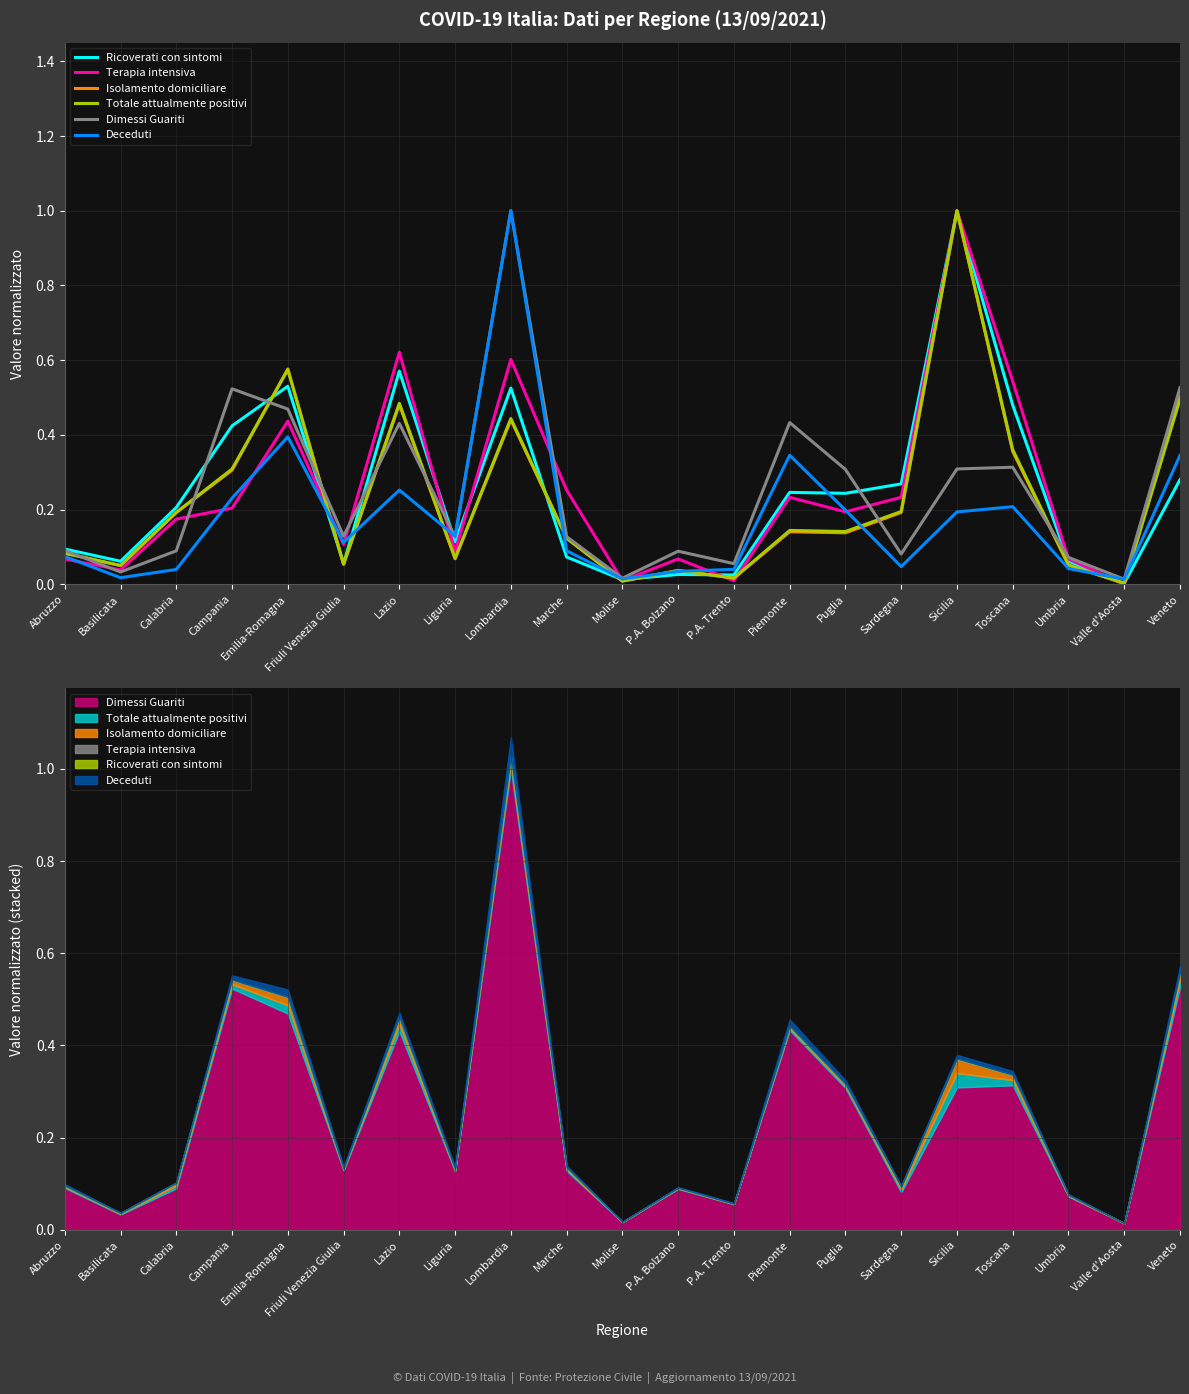

Is the value of Terapia intensiva at Friuli Venezia Giulia greater than the value of Totale attualmente positivi at Lombardia?

No